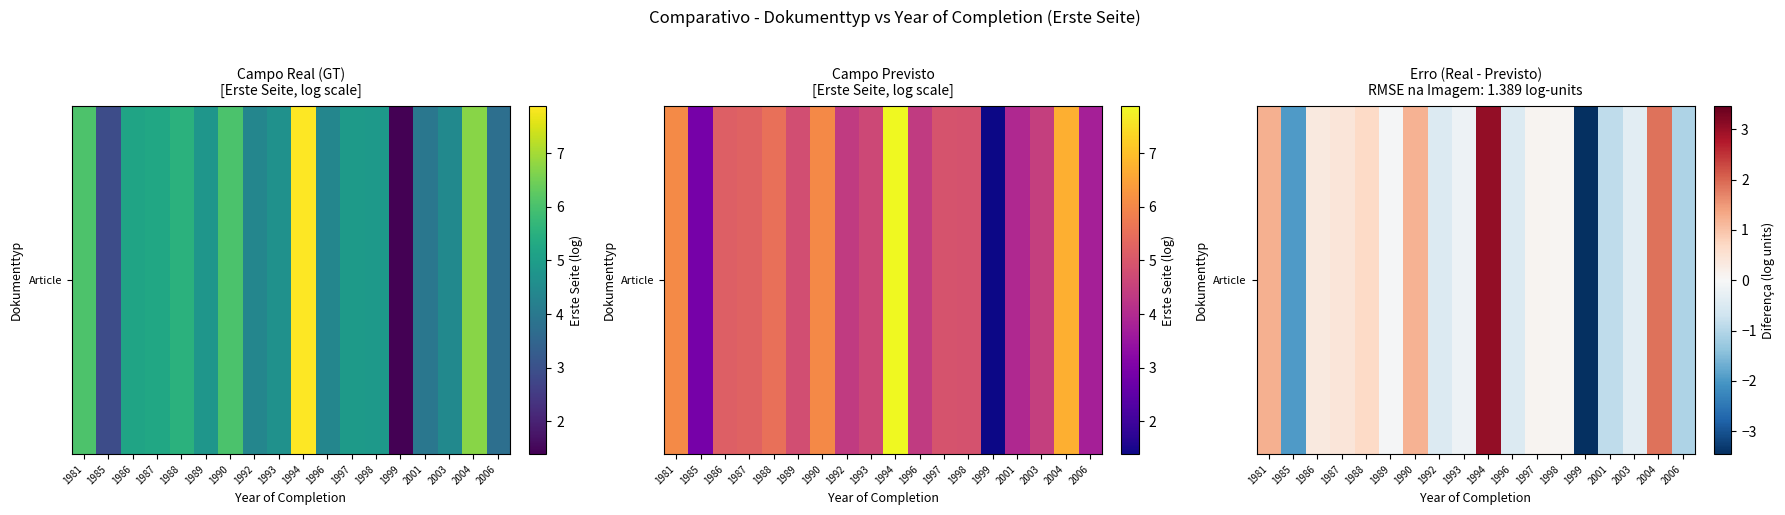

Between 1993 and 1999, which is larger?

1993